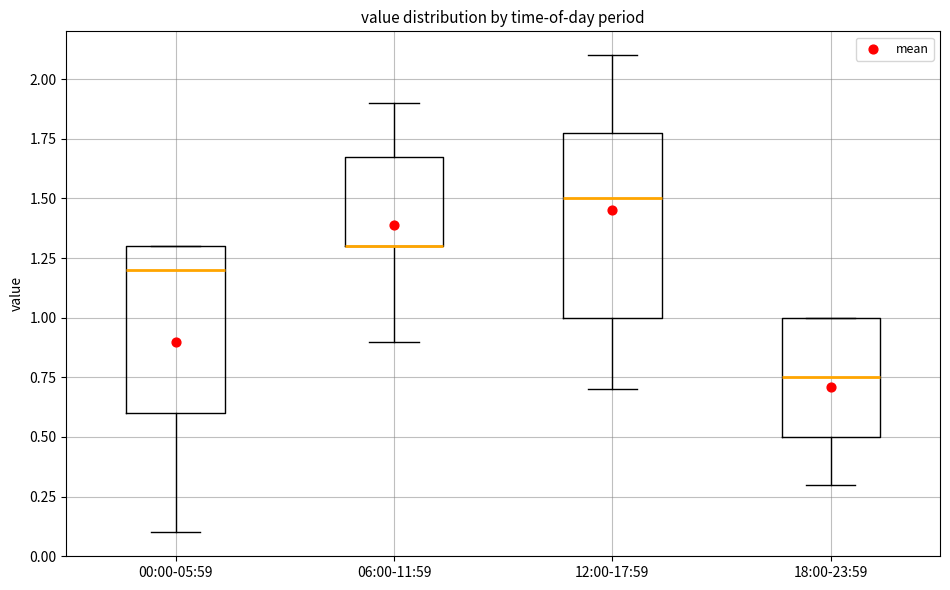

Which box is the tallest, from its lower edge to its upper edge?

12:00-17:59